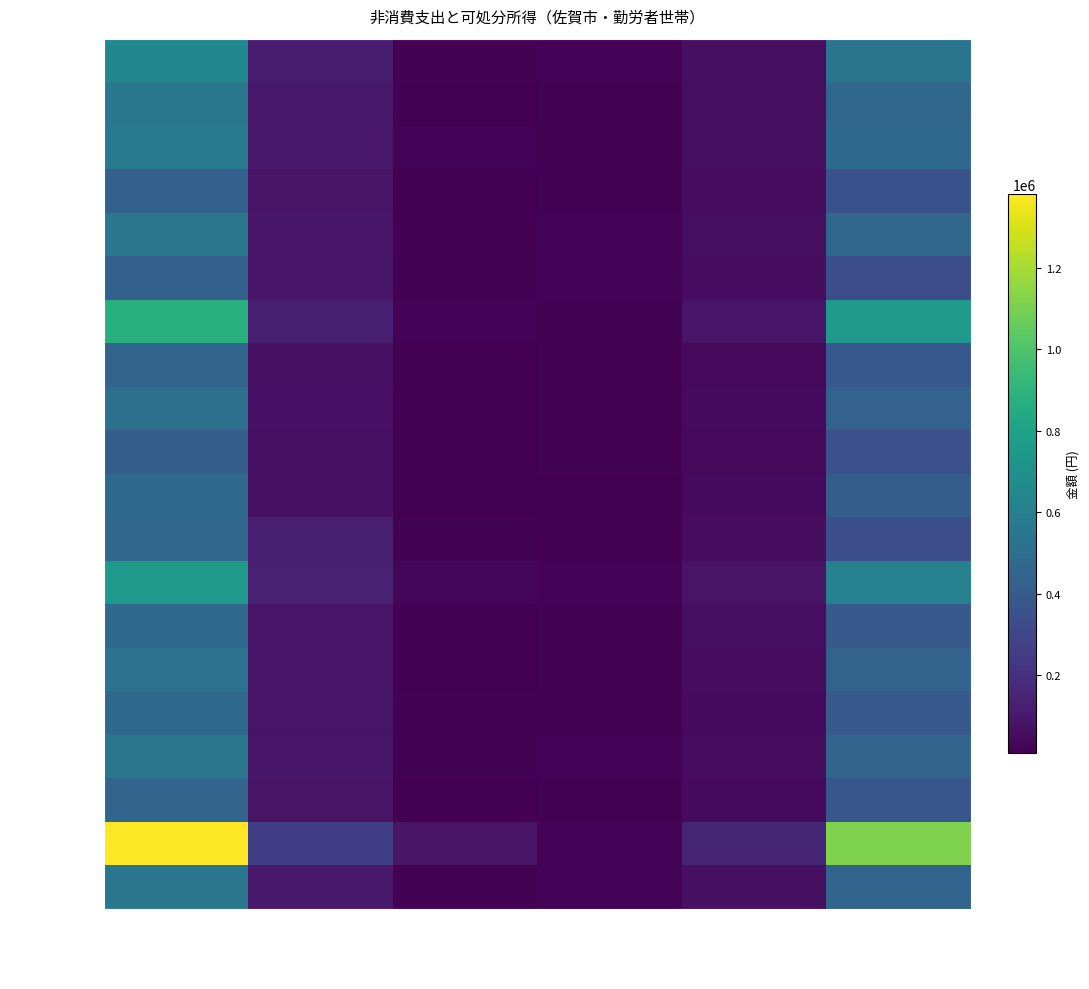

Which series has the largest total across all categories?

R4-12月